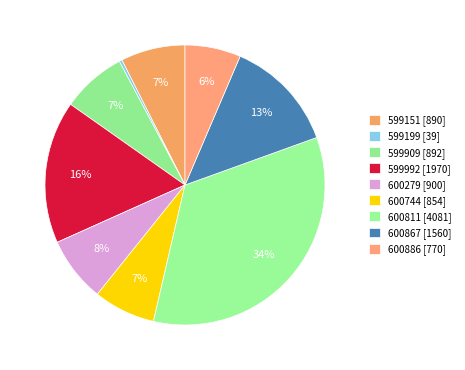

Is there a majority slice in this chart?

No